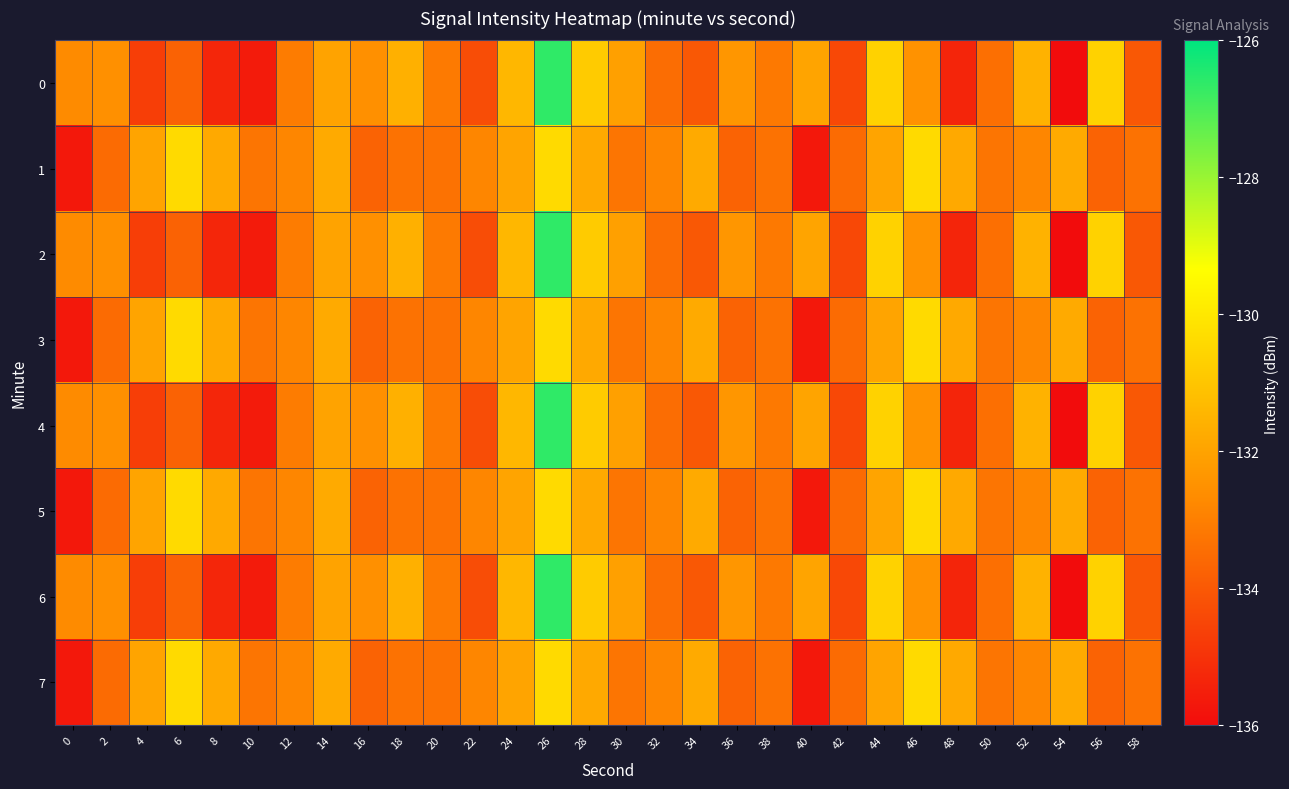

Reading right to left, list all the values displayed in this chart.

0: 58=-134.0	56=-130.6	54=-136.0	52=-131.6	50=-133.4	48=-135.3	46=-132.5	44=-130.6	42=-134.4	40=-132.0	38=-133.2	36=-132.4	34=-134.0	32=-133.5	30=-132.1	28=-130.8	26=-126.6	24=-131.4	22=-134.3	20=-133.1	18=-131.6	16=-132.5	14=-132.0	12=-133.1	10=-135.6	8=-135.3	6=-133.7	4=-134.7	2=-132.5	0=-132.7
1: 58=-133.3	56=-133.7	54=-131.8	52=-132.8	50=-133.3	48=-131.8	46=-130.4	44=-132.0	42=-133.5	40=-135.7	38=-133.3	36=-133.7	34=-131.8	32=-132.8	30=-133.3	28=-131.8	26=-130.4	24=-132.0	22=-132.8	20=-133.3	18=-133.3	16=-133.7	14=-131.8	12=-132.8	10=-133.3	8=-131.8	6=-130.4	4=-132.0	2=-133.5	0=-135.7
2: 58=-134.0	56=-130.6	54=-136.0	52=-131.6	50=-133.4	48=-135.3	46=-132.5	44=-130.6	42=-134.4	40=-132.0	38=-133.2	36=-132.4	34=-134.0	32=-133.5	30=-132.1	28=-130.8	26=-126.6	24=-131.4	22=-134.3	20=-133.1	18=-131.6	16=-132.5	14=-132.0	12=-133.1	10=-135.6	8=-135.3	6=-133.7	4=-134.7	2=-132.5	0=-132.7
3: 58=-133.3	56=-133.7	54=-131.8	52=-132.8	50=-133.3	48=-131.8	46=-130.4	44=-132.0	42=-133.5	40=-135.7	38=-133.3	36=-133.7	34=-131.8	32=-132.8	30=-133.3	28=-131.8	26=-130.4	24=-132.0	22=-132.8	20=-133.3	18=-133.3	16=-133.7	14=-131.8	12=-132.8	10=-133.3	8=-131.8	6=-130.4	4=-132.0	2=-133.5	0=-135.7
4: 58=-134.0	56=-130.6	54=-136.0	52=-131.6	50=-133.4	48=-135.3	46=-132.5	44=-130.6	42=-134.4	40=-132.0	38=-133.2	36=-132.4	34=-134.0	32=-133.5	30=-132.1	28=-130.8	26=-126.6	24=-131.4	22=-134.3	20=-133.1	18=-131.6	16=-132.5	14=-132.0	12=-133.1	10=-135.6	8=-135.3	6=-133.7	4=-134.7	2=-132.5	0=-132.7
5: 58=-133.3	56=-133.7	54=-131.8	52=-132.8	50=-133.3	48=-131.8	46=-130.4	44=-132.0	42=-133.5	40=-135.7	38=-133.3	36=-133.7	34=-131.8	32=-132.8	30=-133.3	28=-131.8	26=-130.4	24=-132.0	22=-132.8	20=-133.3	18=-133.3	16=-133.7	14=-131.8	12=-132.8	10=-133.3	8=-131.8	6=-130.4	4=-132.0	2=-133.5	0=-135.7
6: 58=-134.0	56=-130.6	54=-136.0	52=-131.6	50=-133.4	48=-135.3	46=-132.5	44=-130.6	42=-134.4	40=-132.0	38=-133.2	36=-132.4	34=-134.0	32=-133.5	30=-132.1	28=-130.8	26=-126.6	24=-131.4	22=-134.3	20=-133.1	18=-131.6	16=-132.5	14=-132.0	12=-133.1	10=-135.6	8=-135.3	6=-133.7	4=-134.7	2=-132.5	0=-132.7
7: 58=-133.3	56=-133.7	54=-131.8	52=-132.8	50=-133.3	48=-131.8	46=-130.4	44=-132.0	42=-133.5	40=-135.7	38=-133.3	36=-133.7	34=-131.8	32=-132.8	30=-133.3	28=-131.8	26=-130.4	24=-132.0	22=-132.8	20=-133.3	18=-133.3	16=-133.7	14=-131.8	12=-132.8	10=-133.3	8=-131.8	6=-130.4	4=-132.0	2=-133.5	0=-135.7